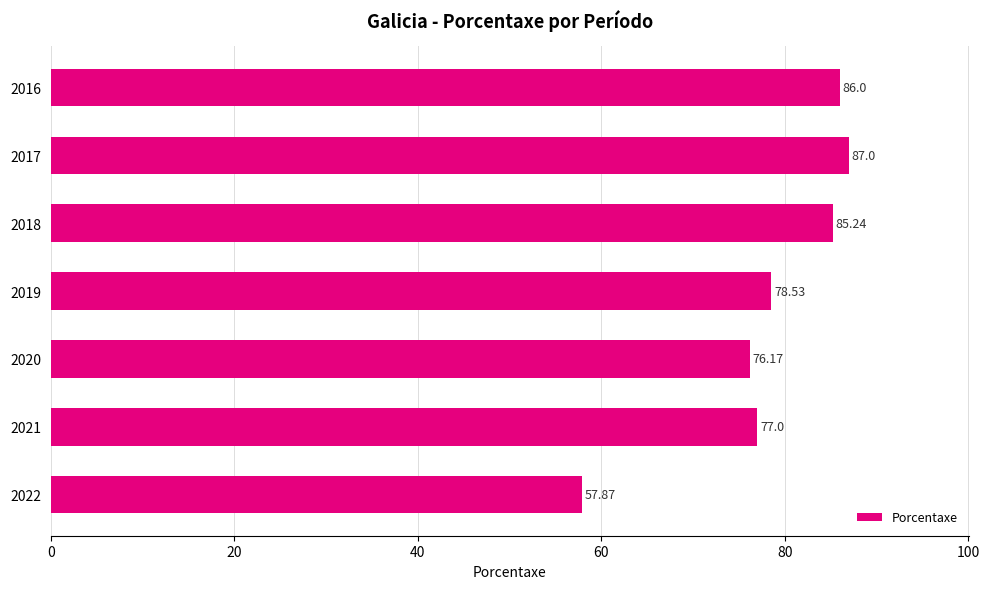

What is the minimum value shown in the chart?

57.9